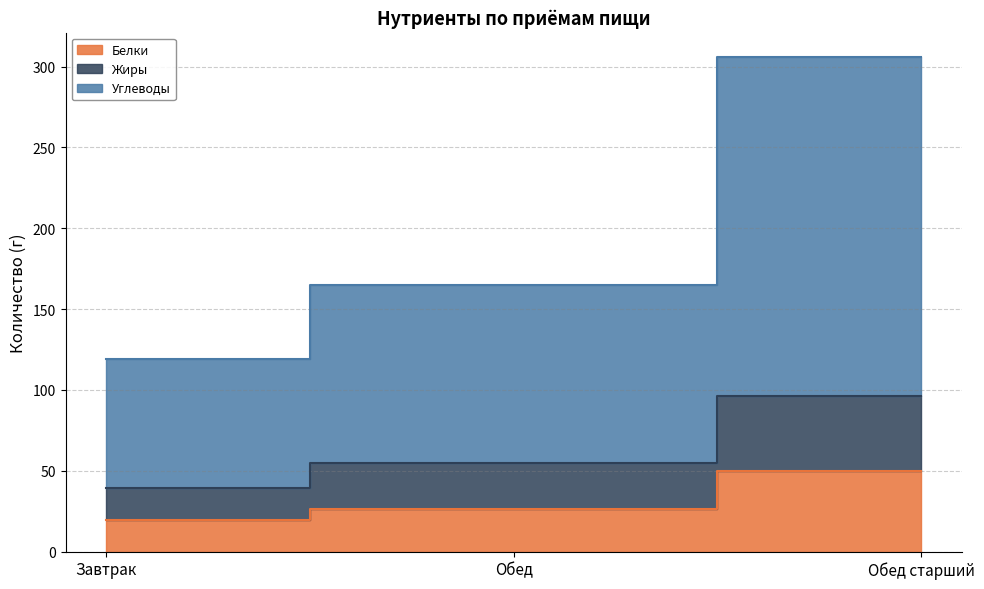

Which category has the lowest value in the Белки series?

Завтрак